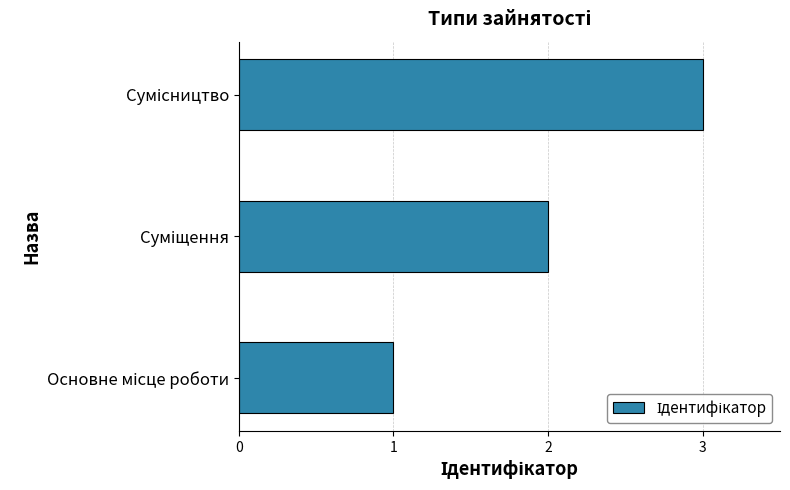

What is the greatest value displayed?

3